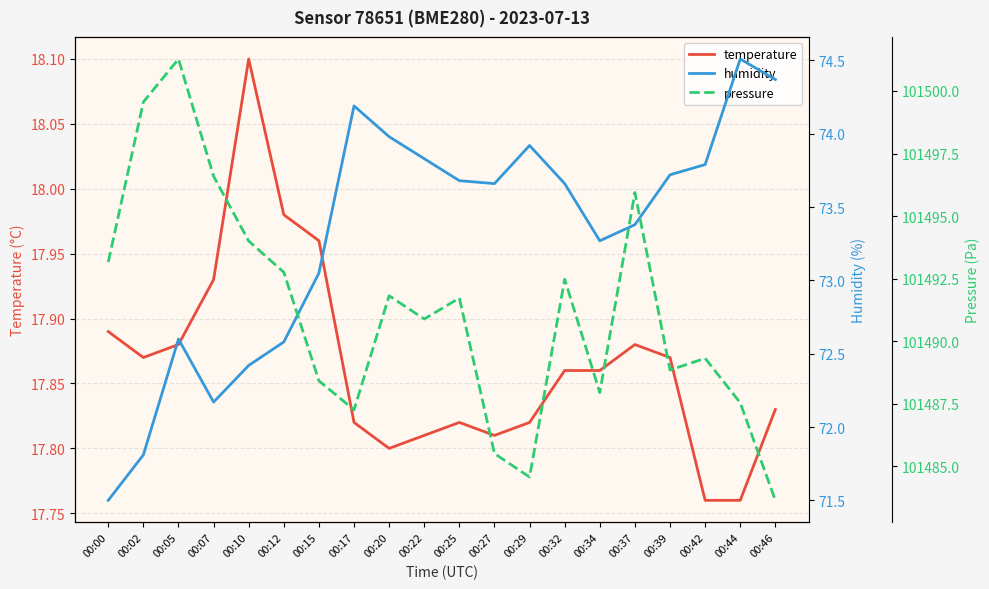

True or false: pressure and temperature cross at least once.

False